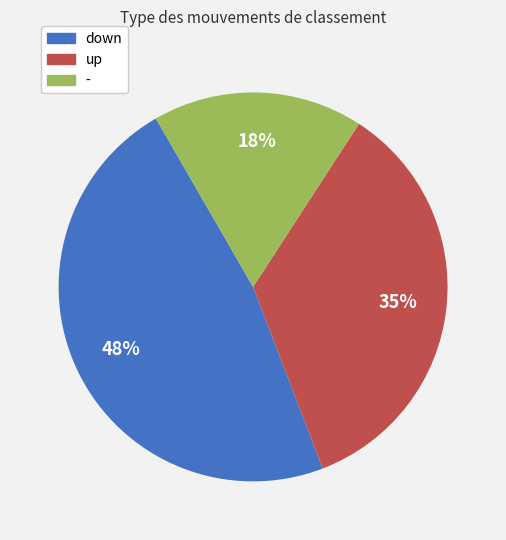

Is the sum of down and up greater than half?

Yes